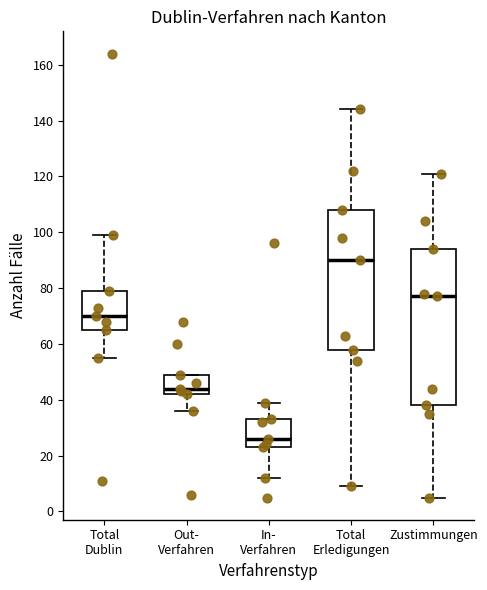

Which box has the highest median line?

Total Erledigungen